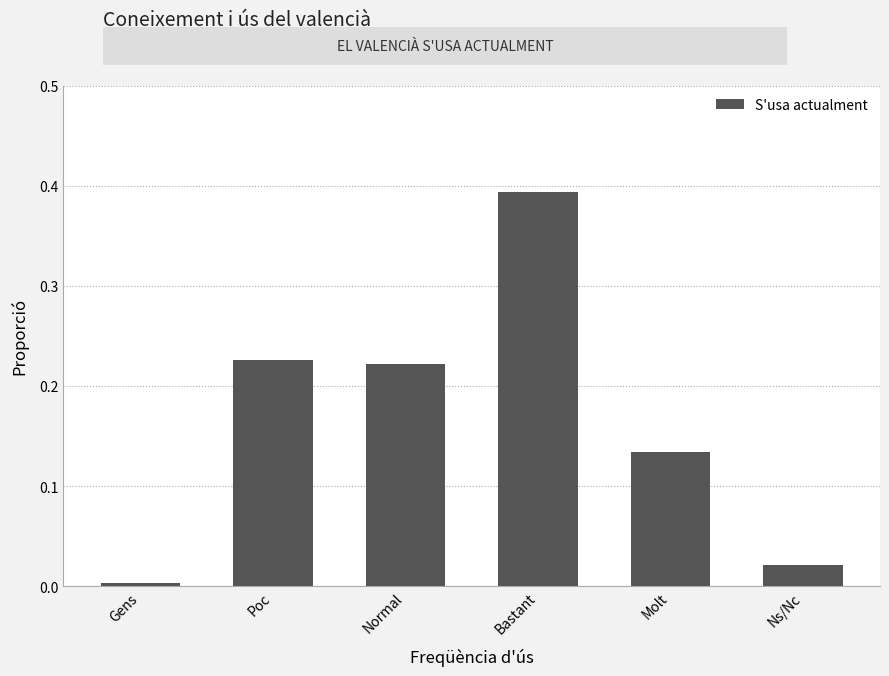

What is the label of the 4th bar from the left?

Bastant